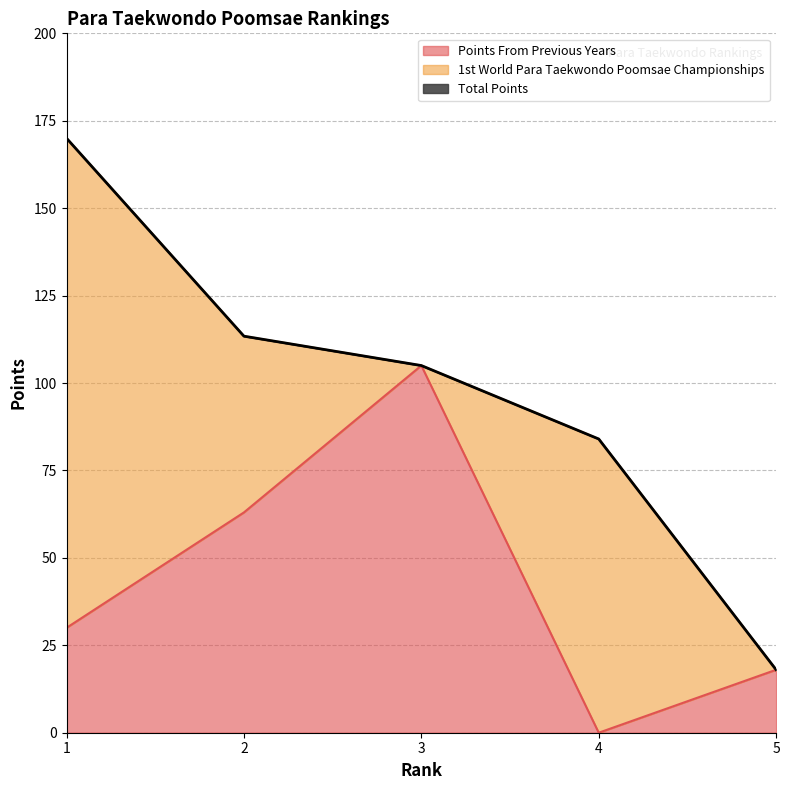

Between 1 and 5, which is larger?

1